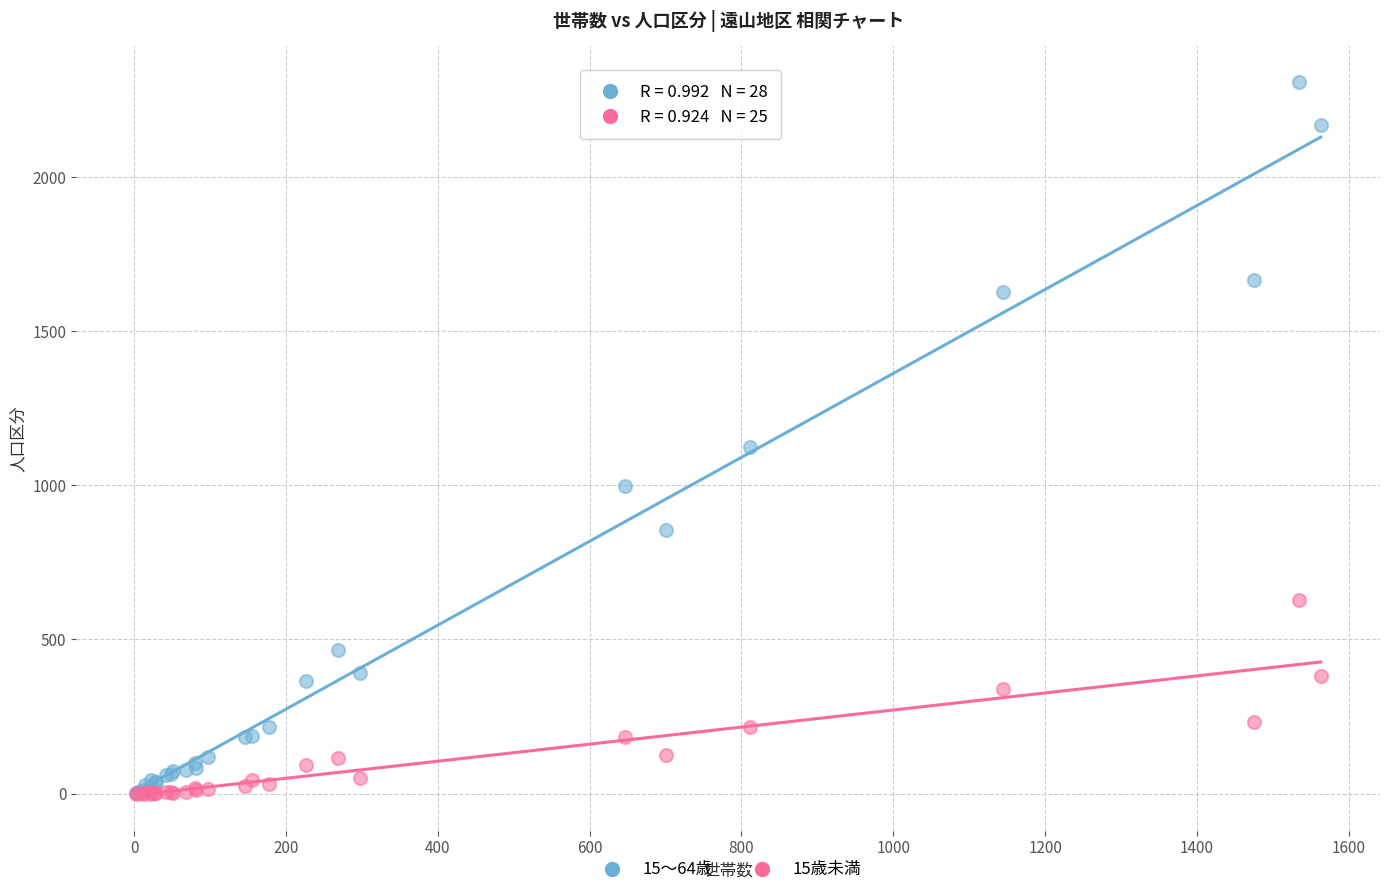

Across all series, what Y value is closest to 1154?

1124